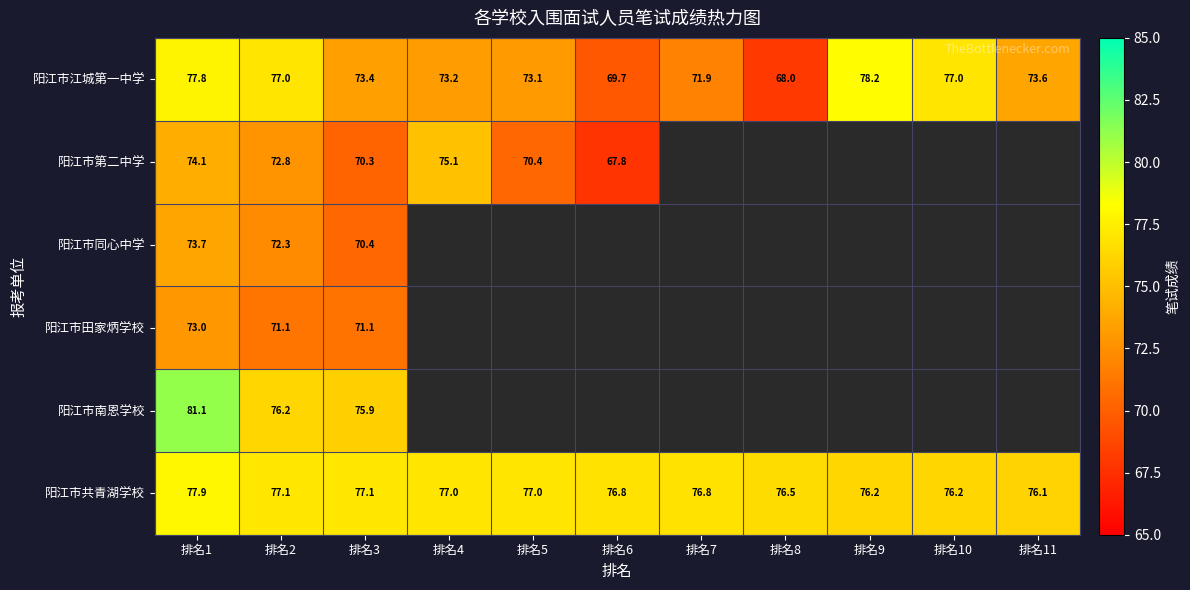

Between 排名1 and 排名2, which series saw the biggest shift?

阳江市南恩学校